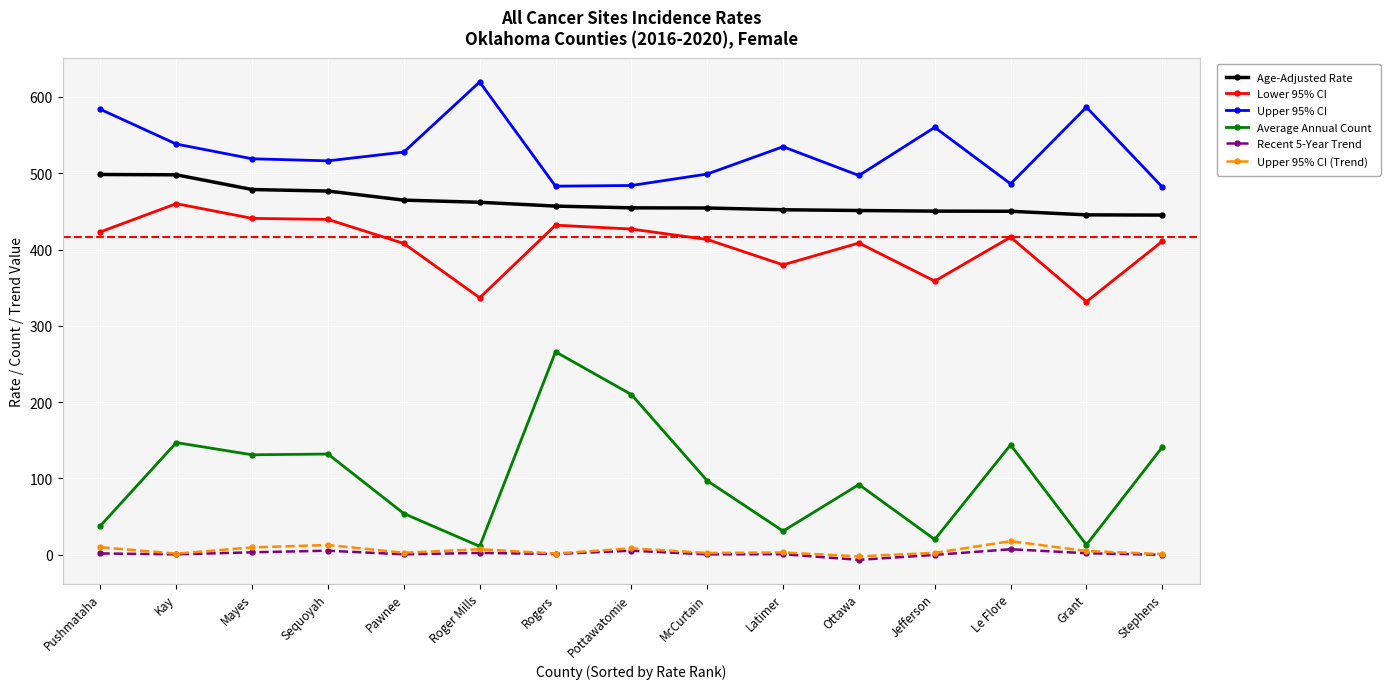

What is the label of the 5th point from the left?

Pawnee